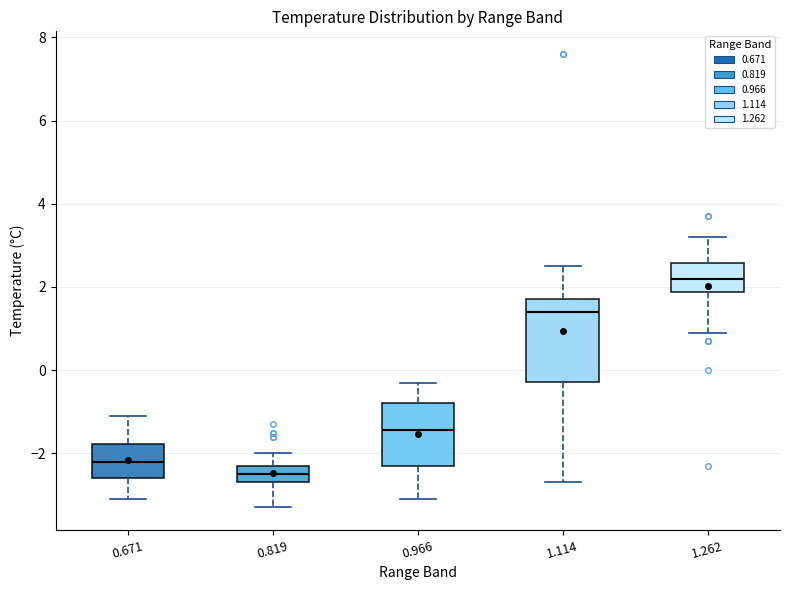

Which box is the tallest, from its lower edge to its upper edge?

1.114